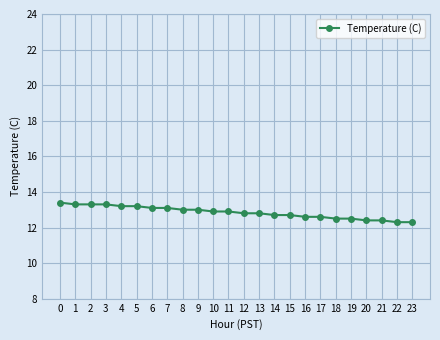

Reading left to right, extract all data points from this chart.

0=13.4	1=13.3	2=13.3	3=13.3	4=13.2	5=13.2	6=13.1	7=13.1	8=13.0	9=13.0	10=12.9	11=12.9	12=12.8	13=12.8	14=12.7	15=12.7	16=12.6	17=12.6	18=12.5	19=12.5	20=12.4	21=12.4	22=12.3	23=12.3